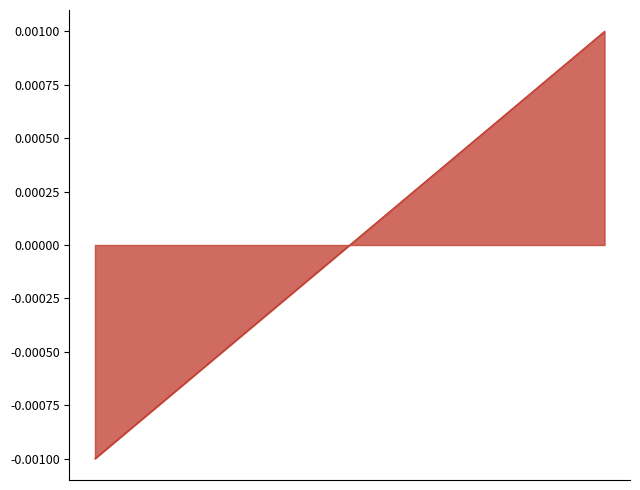

Rank the categories by value from highest to lowest.

30, 29, 28, 27, 26, 25, 24, 23, 22, 21, 20, 19, 18, 17, 16, 15, 14, 13, 12, 11, 10, 9, 8, 7, 6, 5, 4, 3, 2, 1